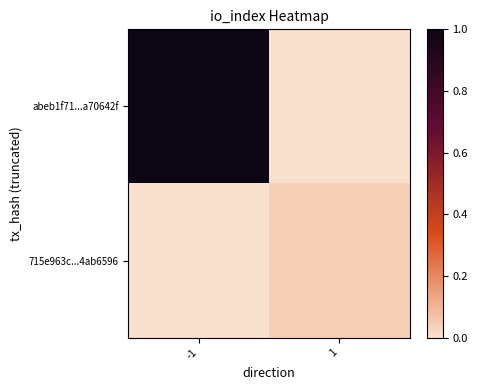

Between -1 and 1, which series saw the biggest shift?

abeb1f71...a70642f